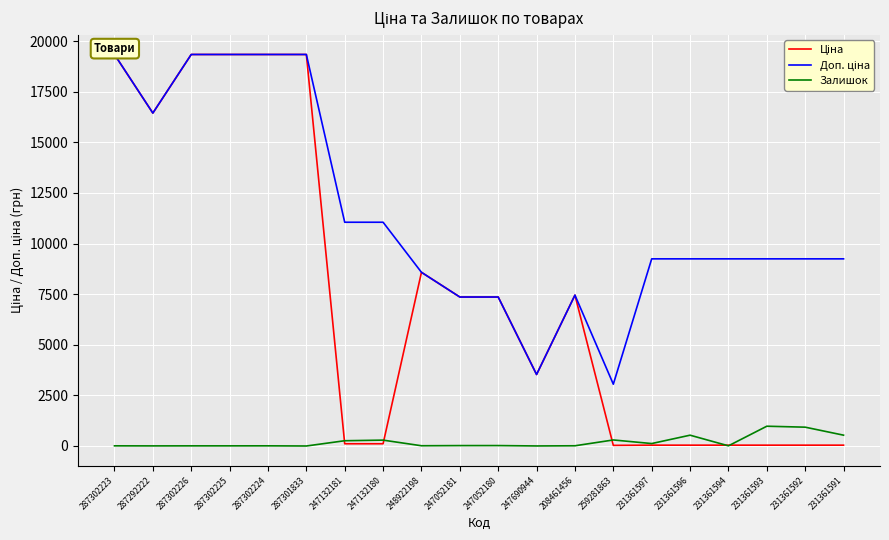

Is it true that Ціна equals 27004.9 at 287292222?

False